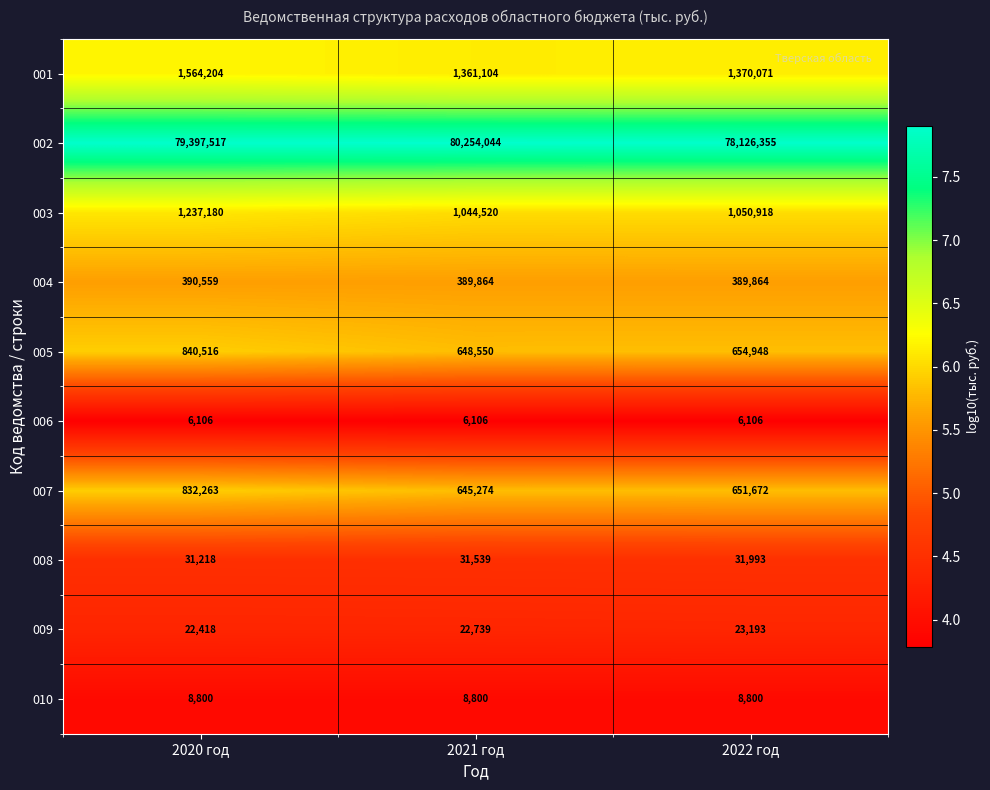

Which series has the widest spread of values?

002